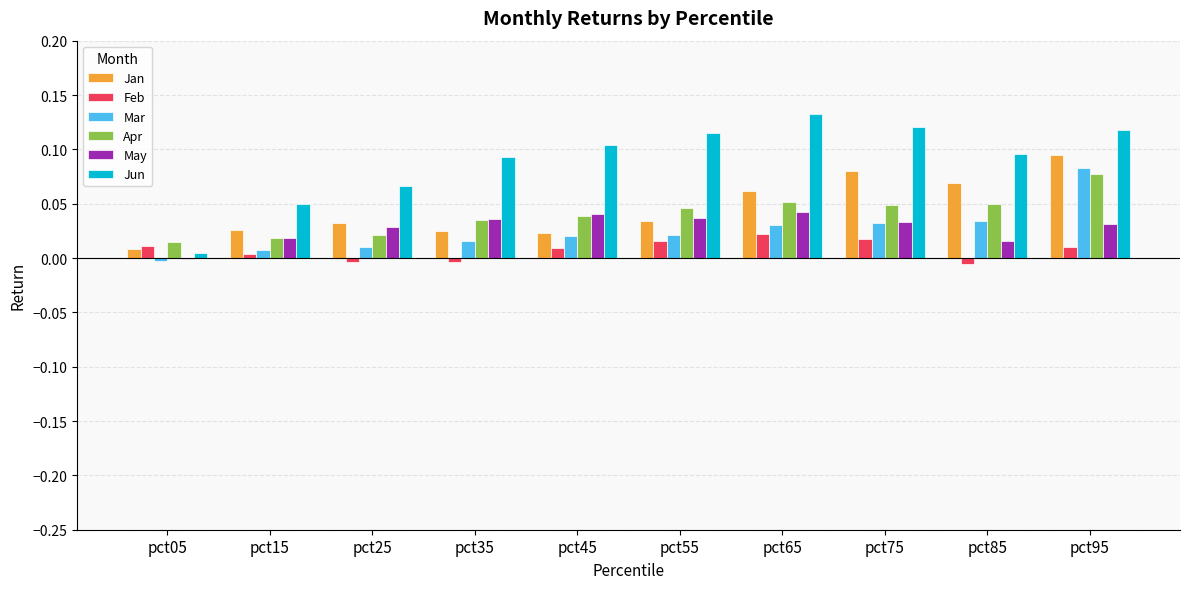

Which series has the largest total across all categories?

Jun